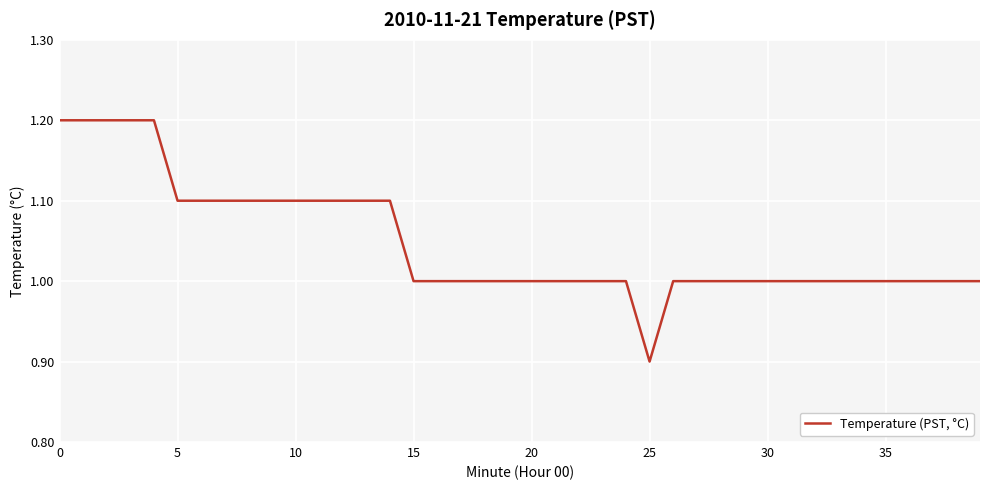

What is the difference between the maximum and minimum values?

0.3